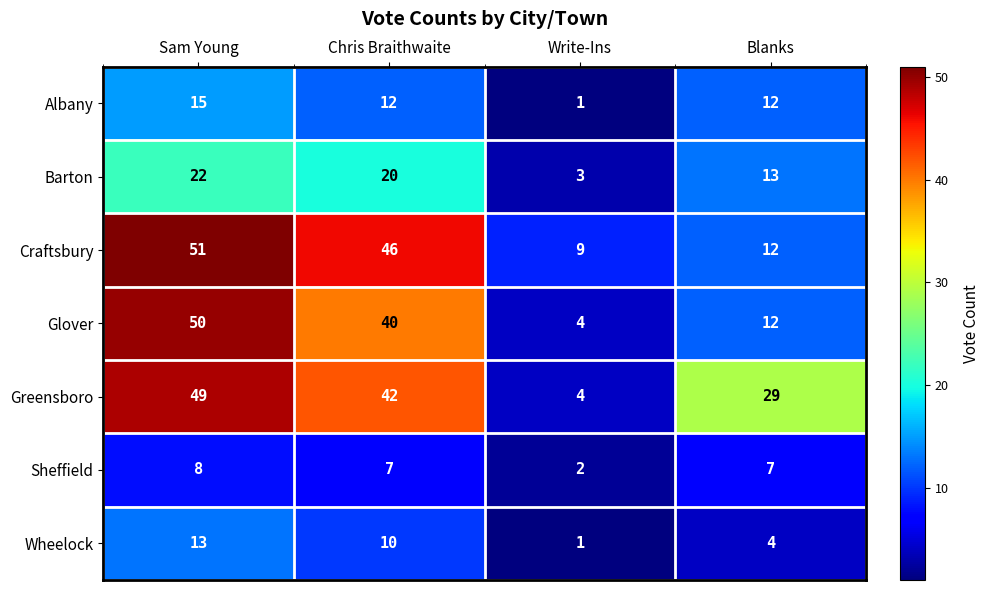

Which series has the widest spread of values?

Glover